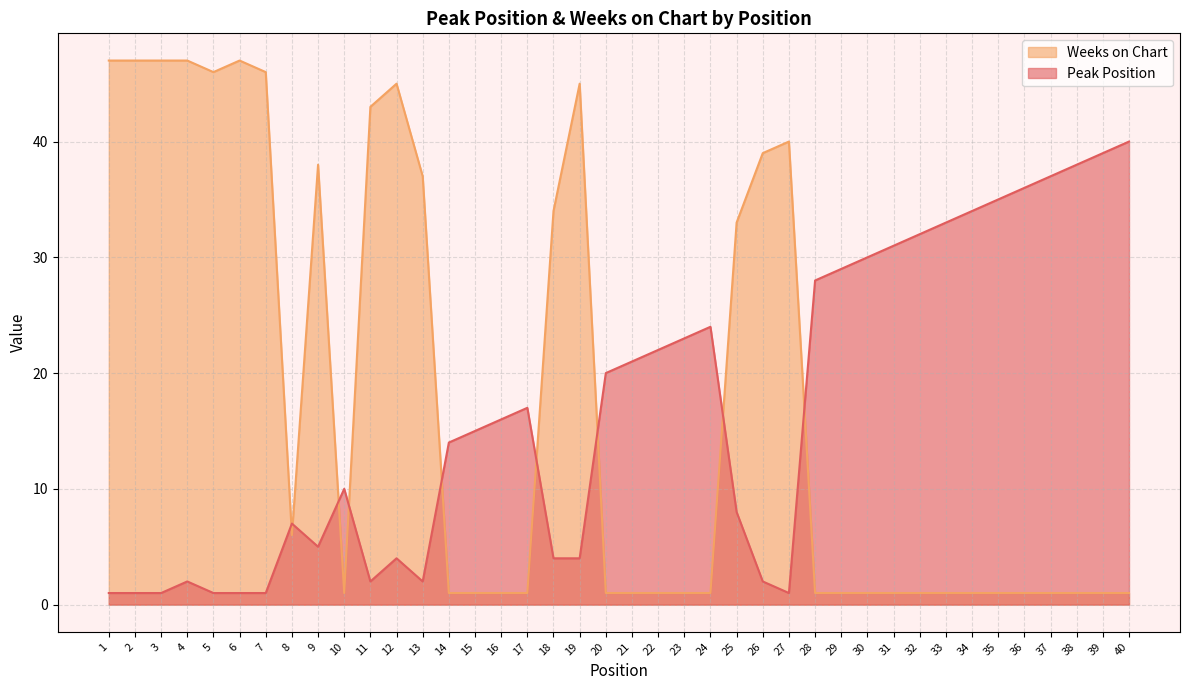

True or false: Weeks on Chart and Peak Position cross at least once.

True